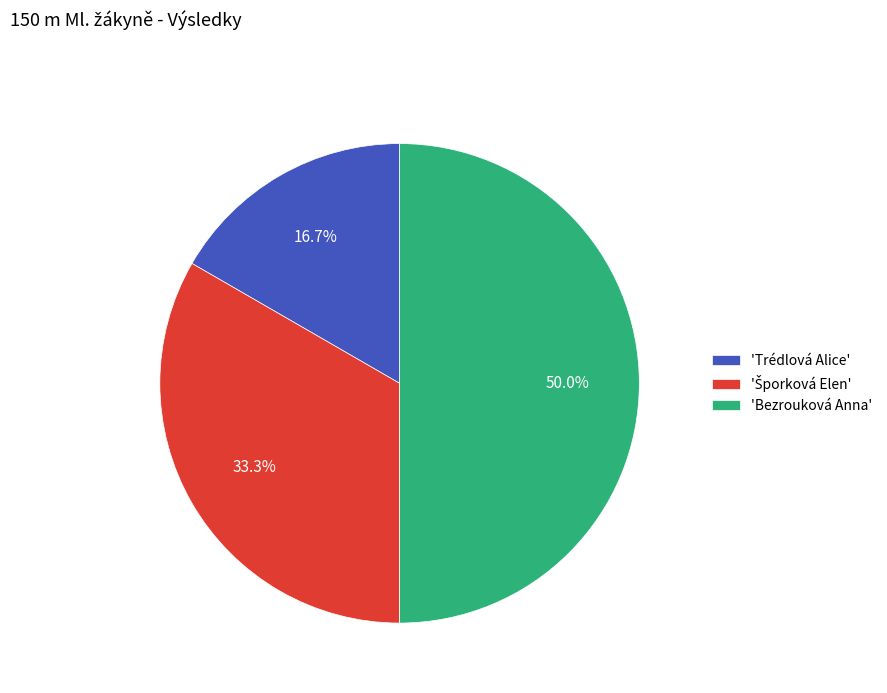

Does 'Trédlová Alice' account for over 50% of the chart?

No